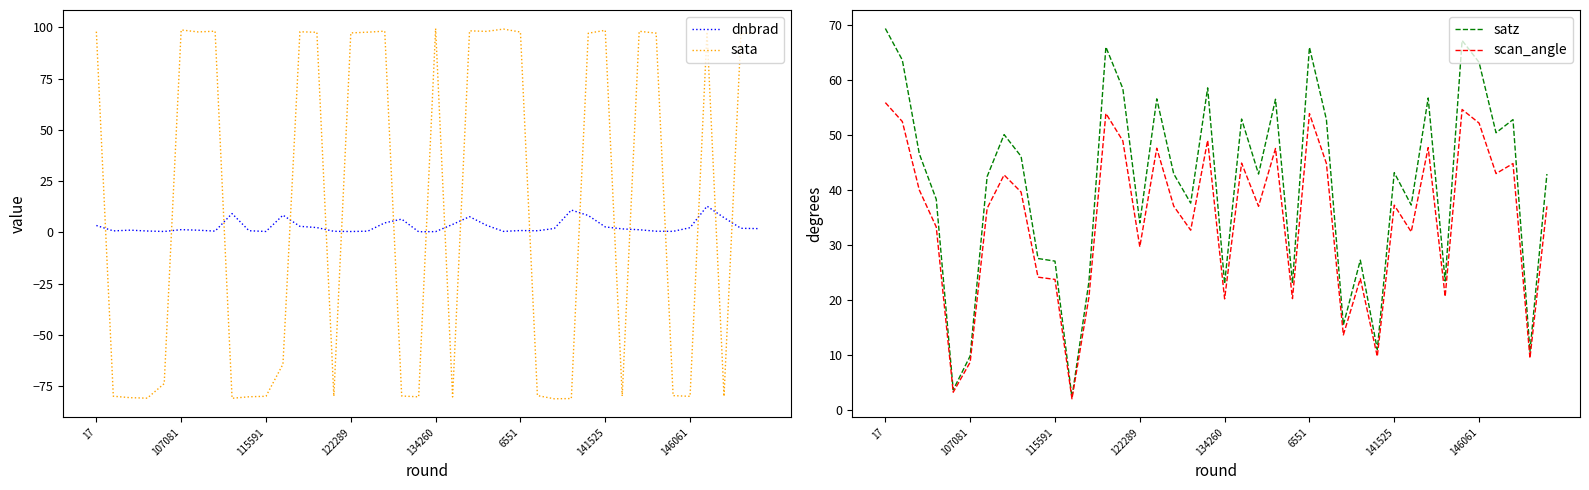

What are all the series names shown in the legend?

dnbrad, sata, satz, scan_angle